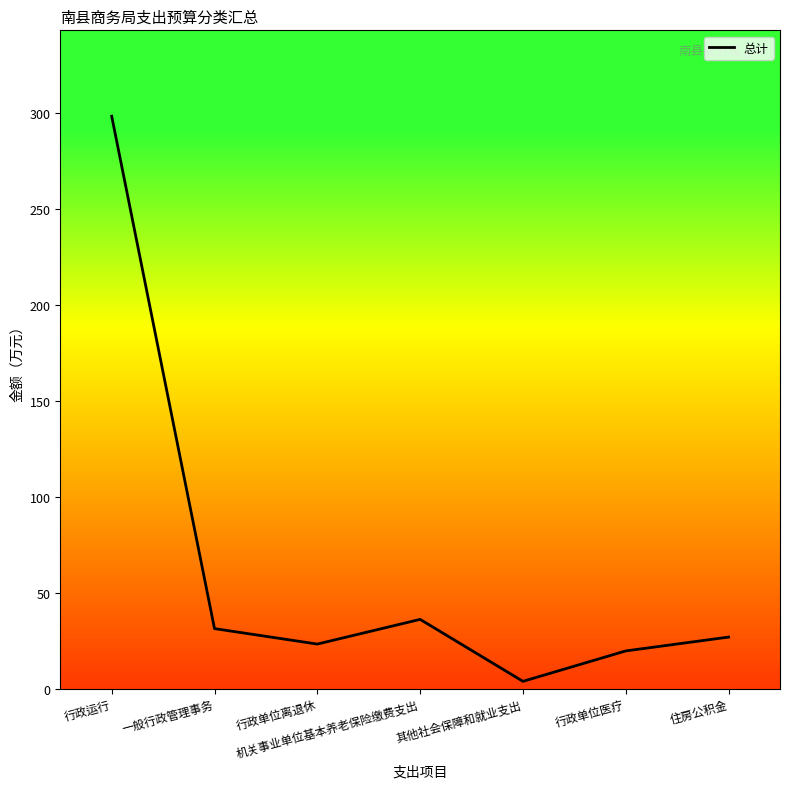

Count the number of data series in this chart.

1